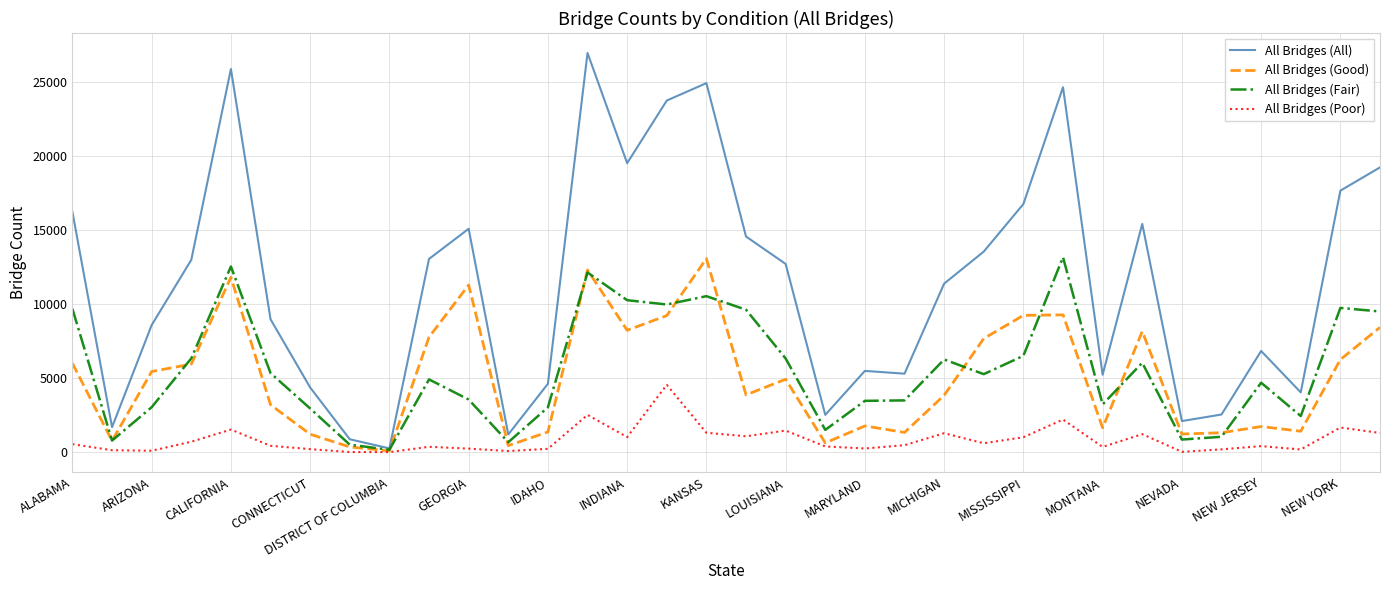

Which series has the largest total across all categories?

All Bridges (All)